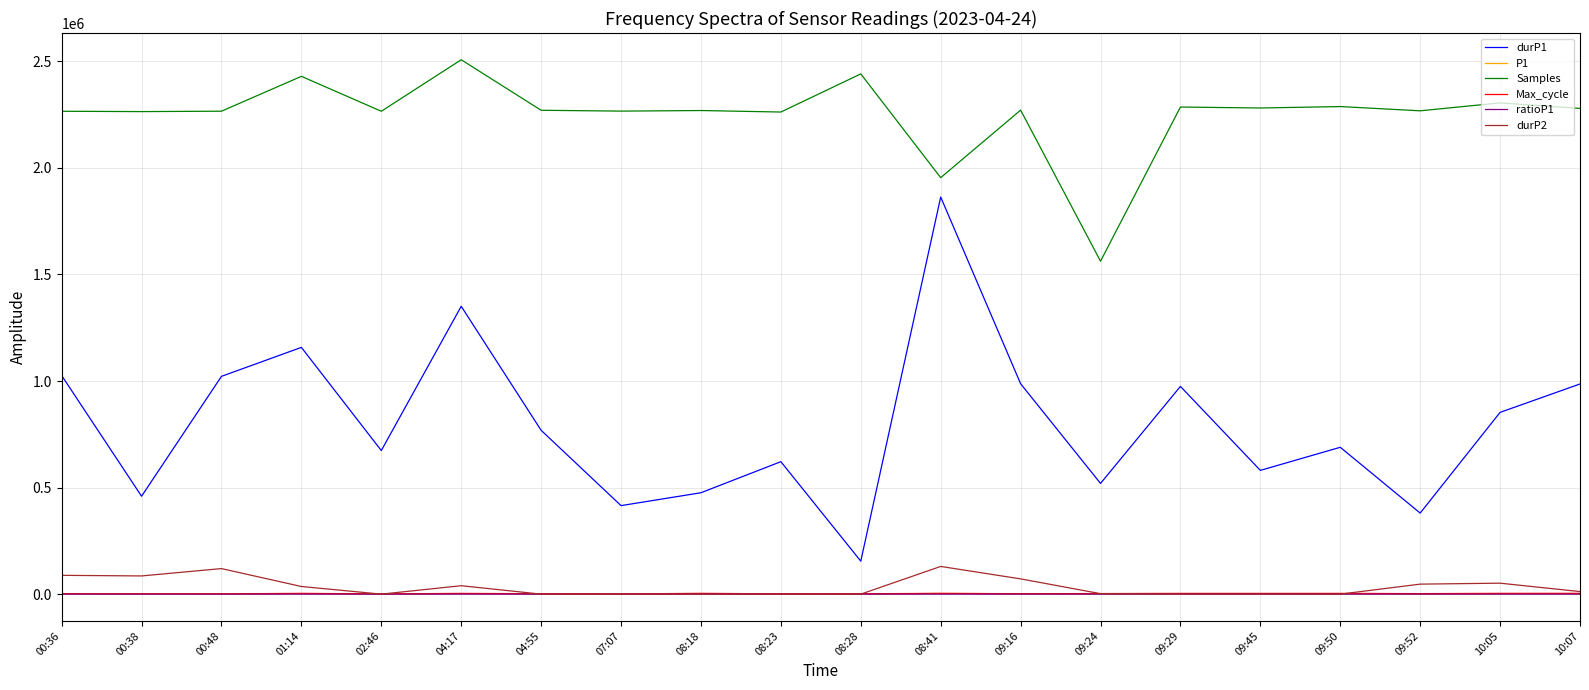

Which series changed the most between 09:16 and 10:05?

durP1